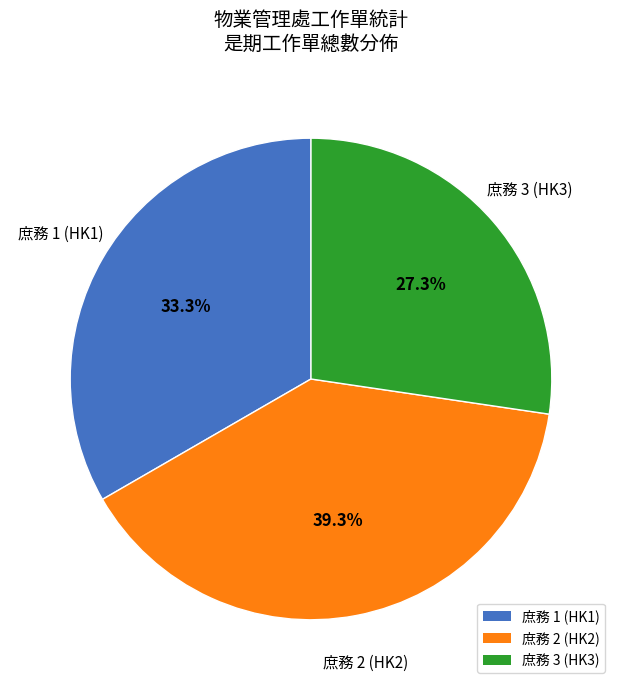

Does 庶務 2 (HK2) represent more than half of the total?

No